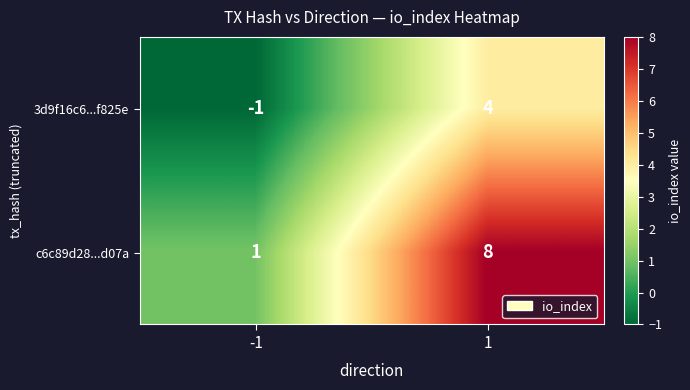

What is the difference between the c6c89d28...d07a values at 1 and -1?

7